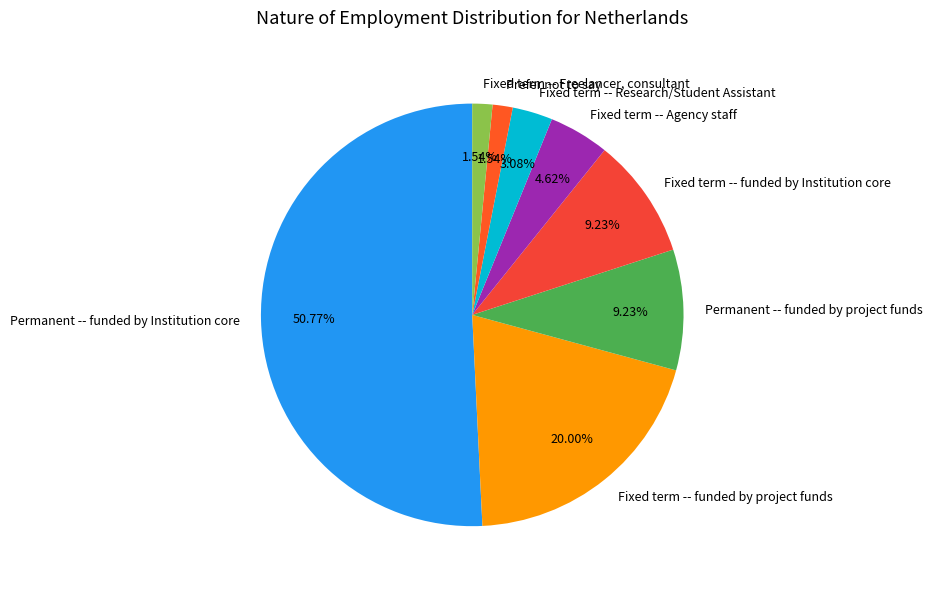

What is the largest slice in the pie chart?

Permanent -- funded by Institution core